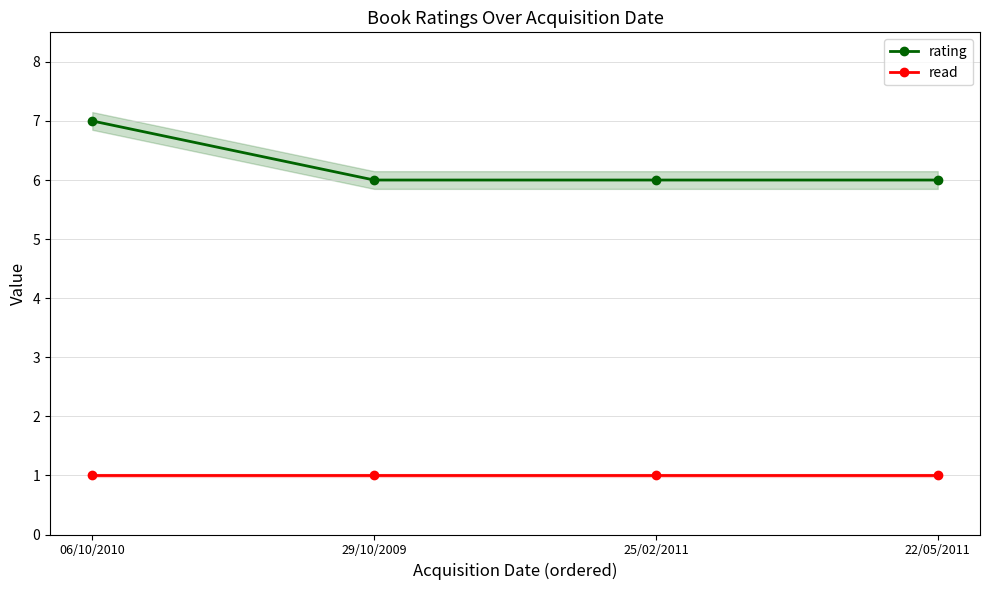

What is the sum of all read values?

4